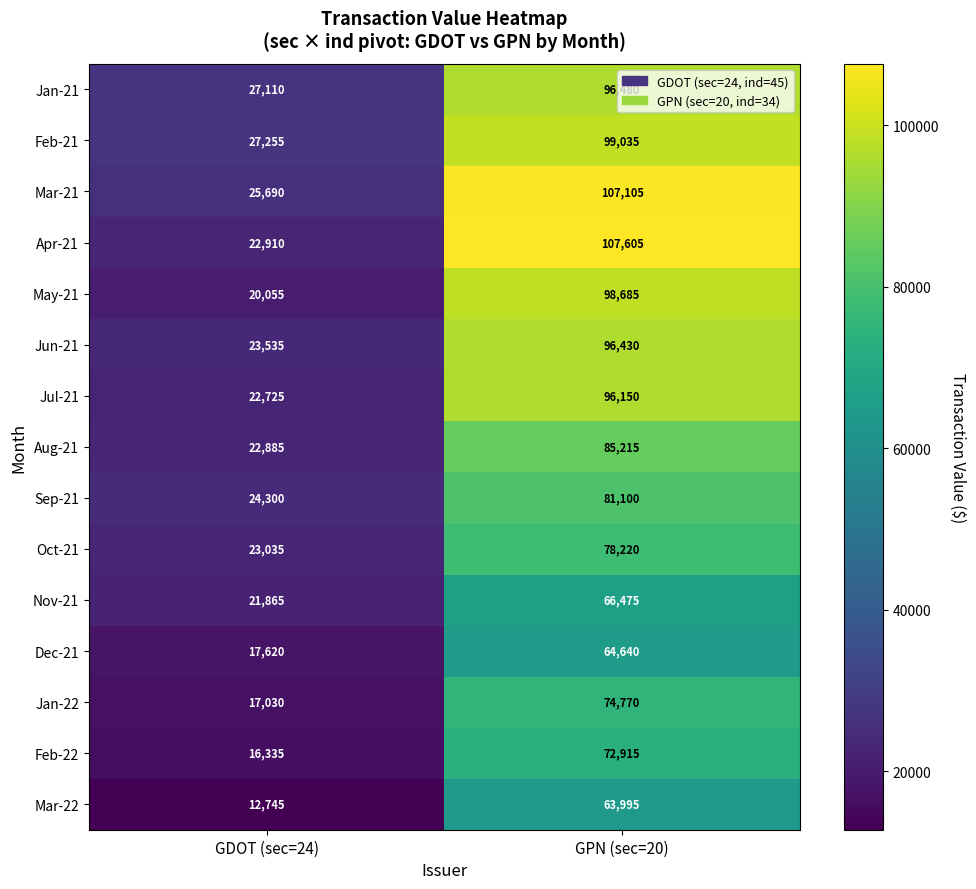

Where is Jan-22 nearest to the value 45900?

GDOT (sec=24)